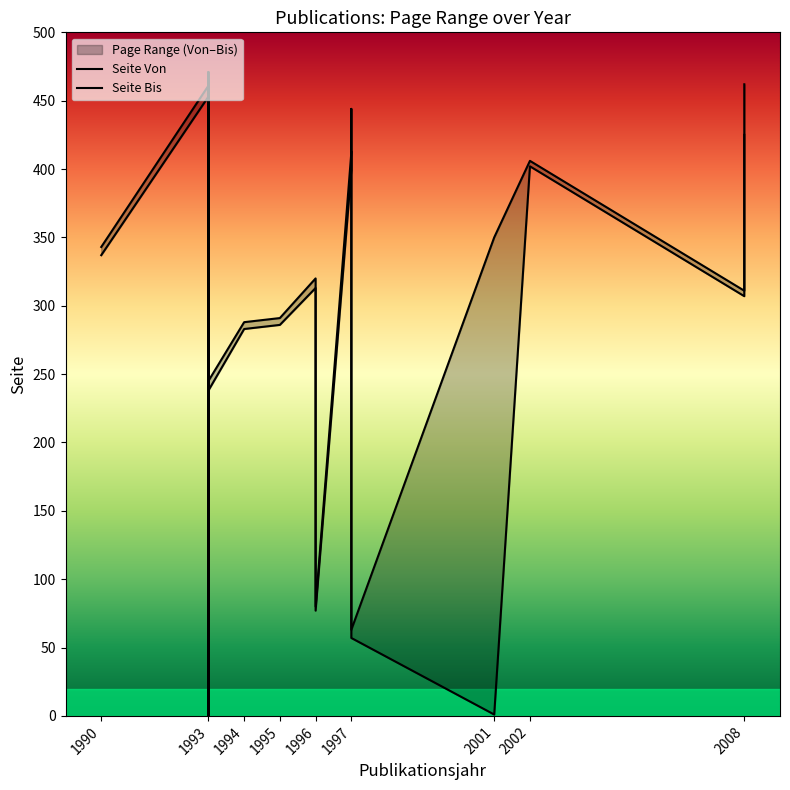

Reading right to left, what are all the values shown in this chart?

Seite Von: 425	307	402	1	57	413	399	77	313	286	283	283	238	465	0	453	337
Seite Bis: 462	311	406	350	63	444	412	80	320	291	288	288	245	471	0	461	343